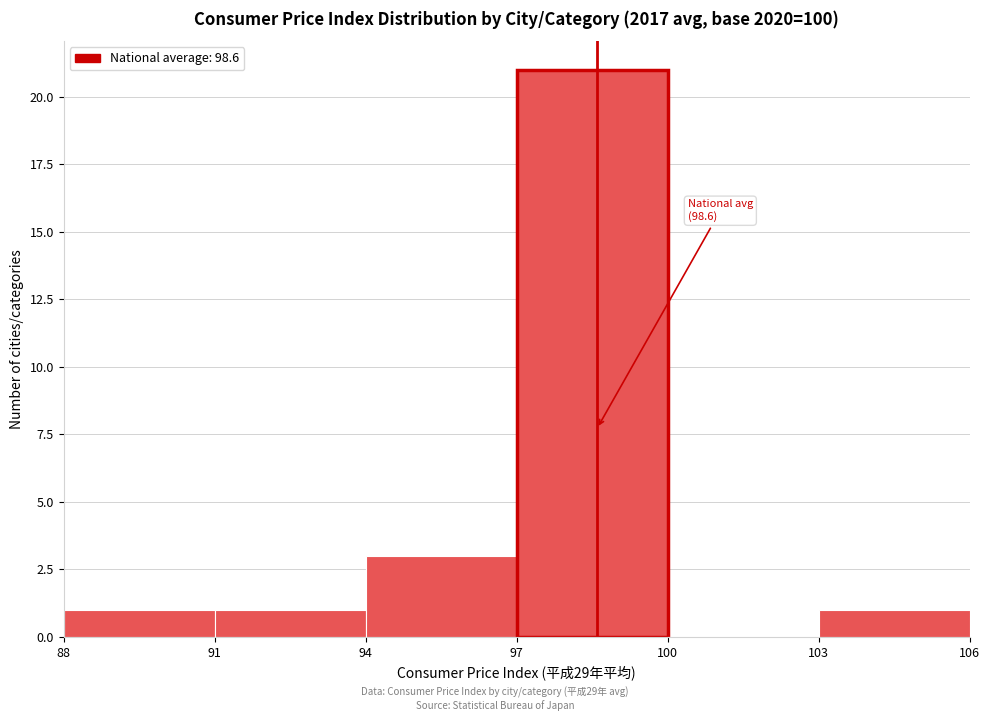

Over which range of the x-axis is the bar tallest?

97 to 100